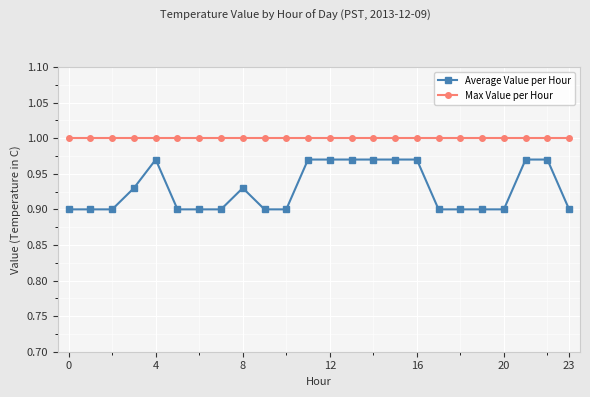

True or false: Average Value per Hour and Max Value per Hour intersect in this chart.

False